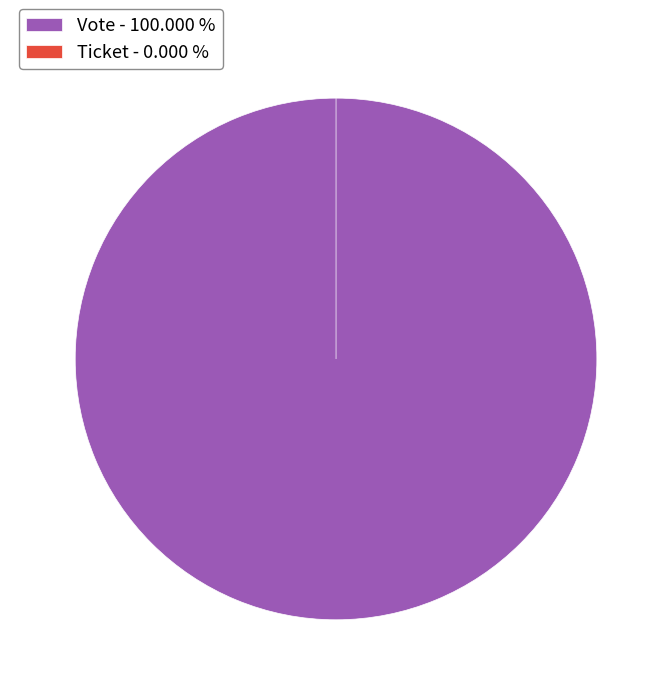

What percentage is NOT represented by Ticket?

100.0%